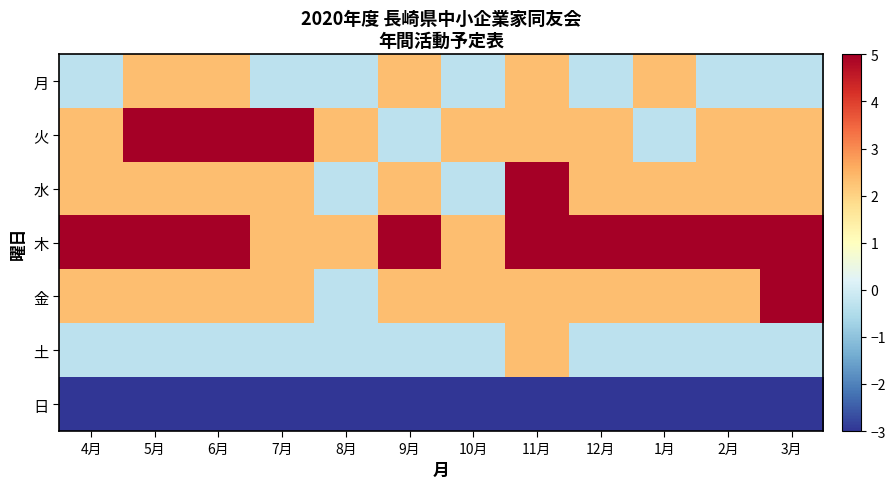

Which has a higher value, 1月 or 6月?

1月